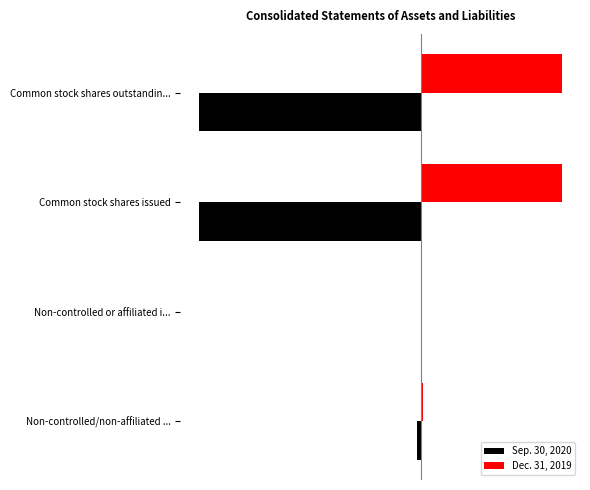

List the series in order of their overall mean, lowest first.

Sep. 30, 2020, Dec. 31, 2019